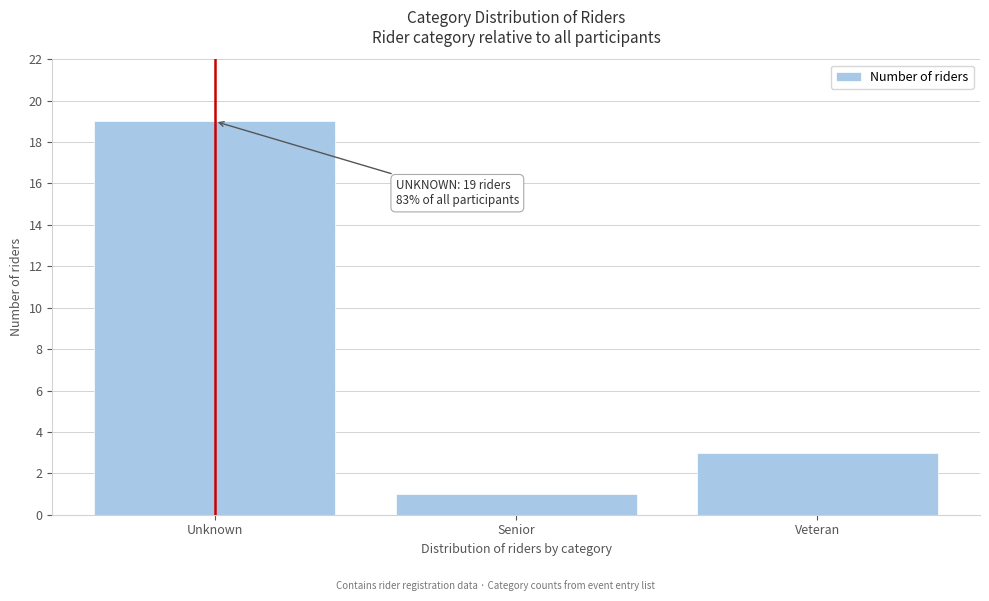

Reading left to right, transcribe all the data shown in this chart.

19	1	3